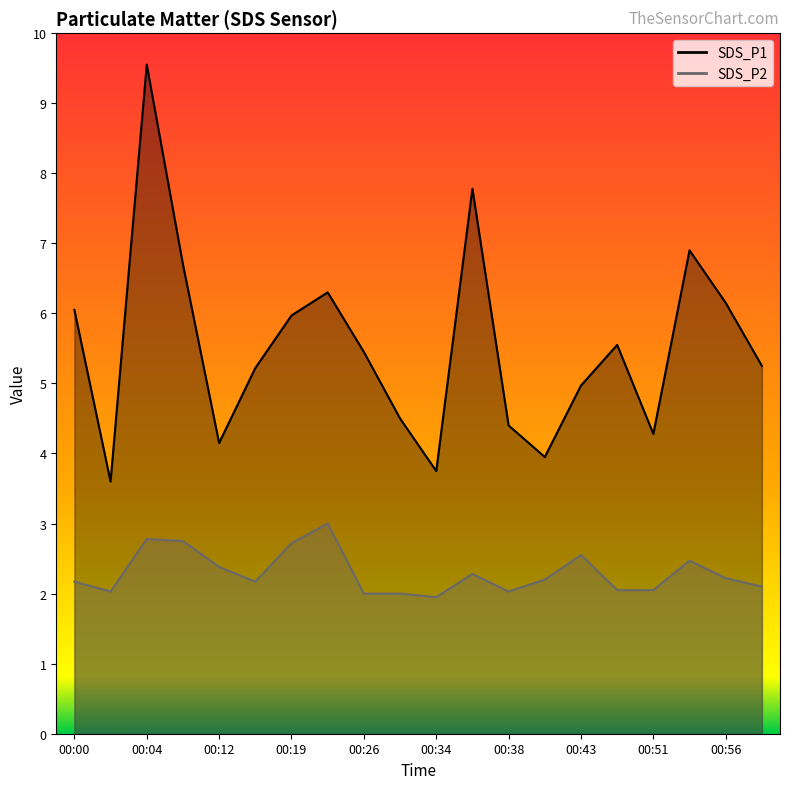

True or false: SDS_P1 line and SDS_P2 line intersect in this chart.

False